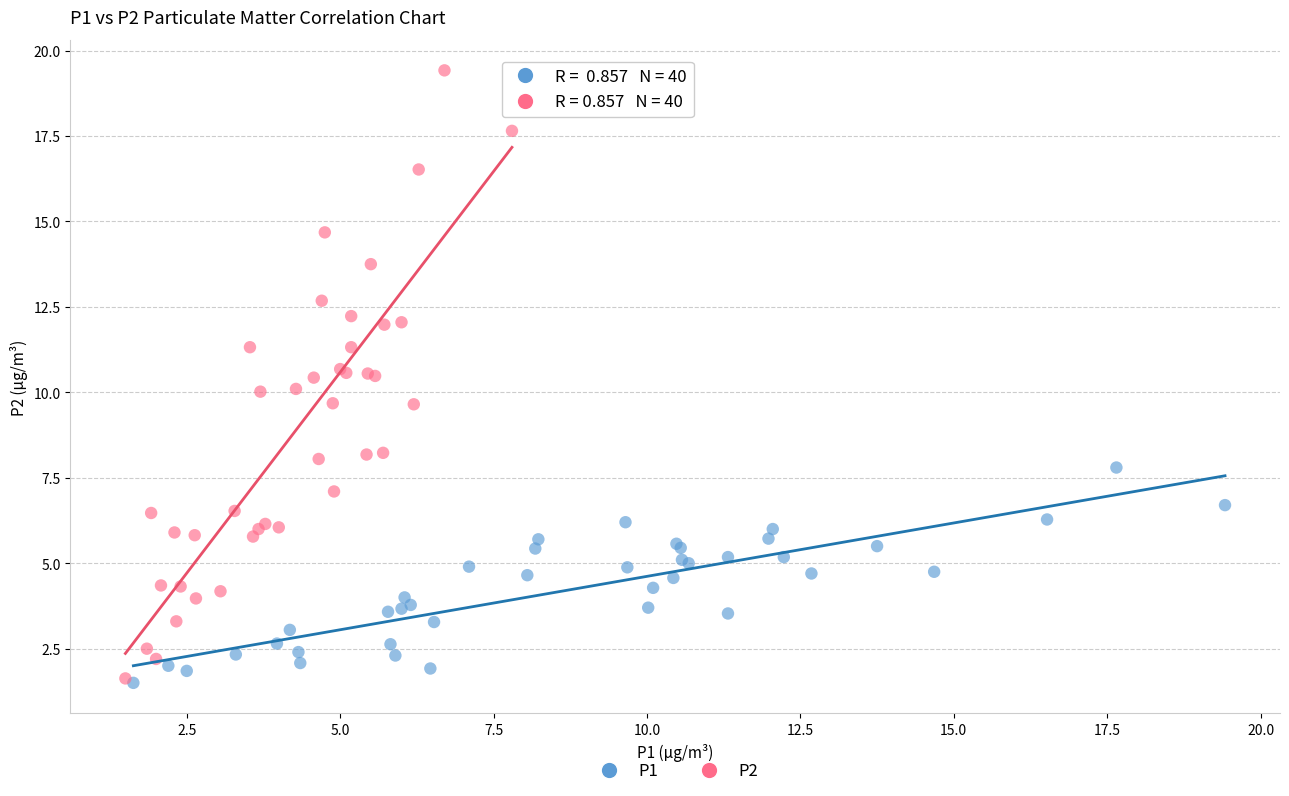

Which series contains the highest Y value?

P2